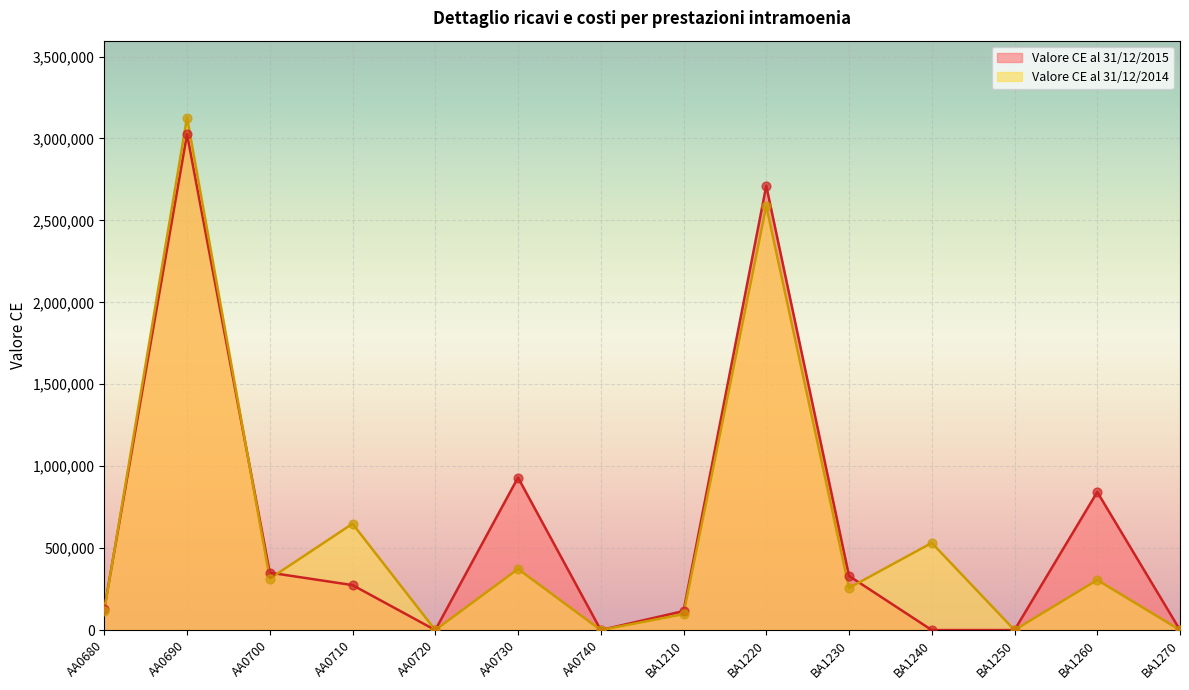

Which series reaches the minimum Y coordinate?

Valore CE al 31/12/2015